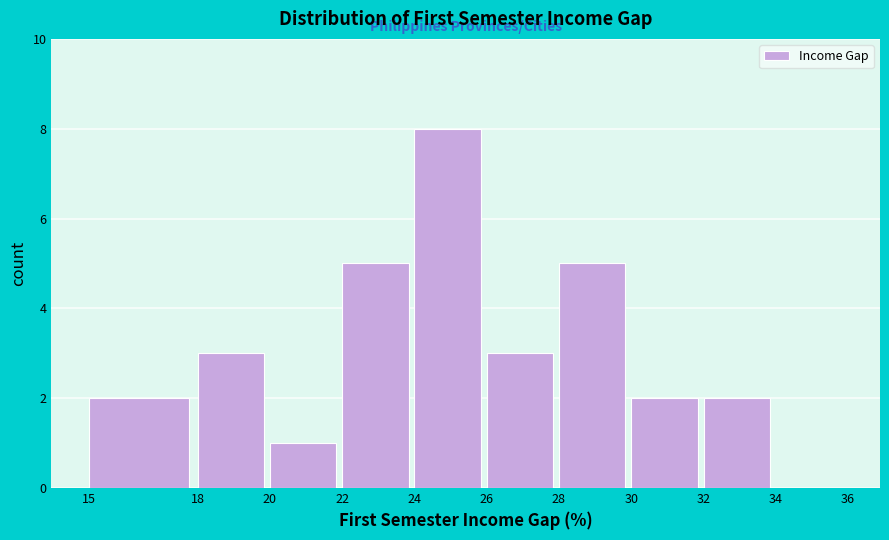

How tall is the bar that spans 20 to 22 on the x-axis? The values are not printed on the chart, so give them approximately, as read against the axis.

1